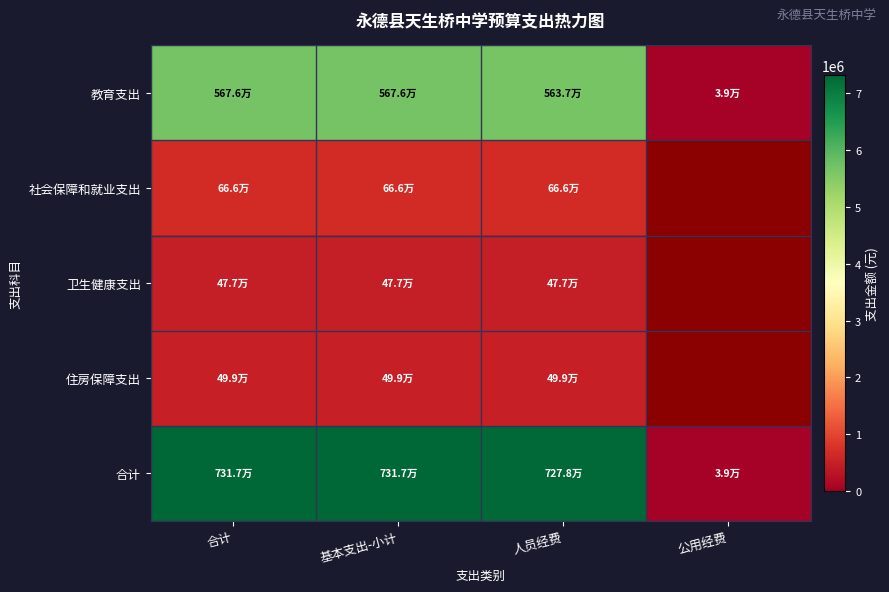

Count the number of categories in the chart.

4